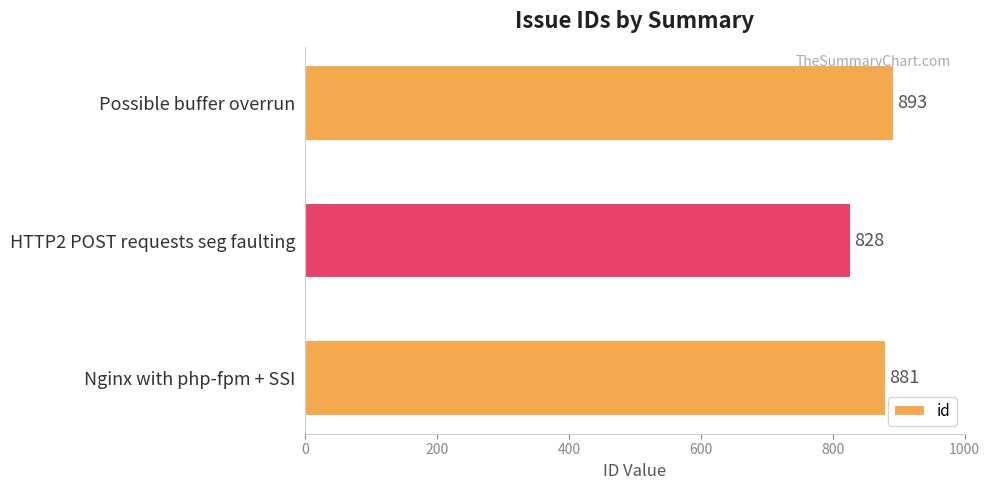

What is the label of the 2nd bar from the top?

HTTP2 POST requests seg faulting